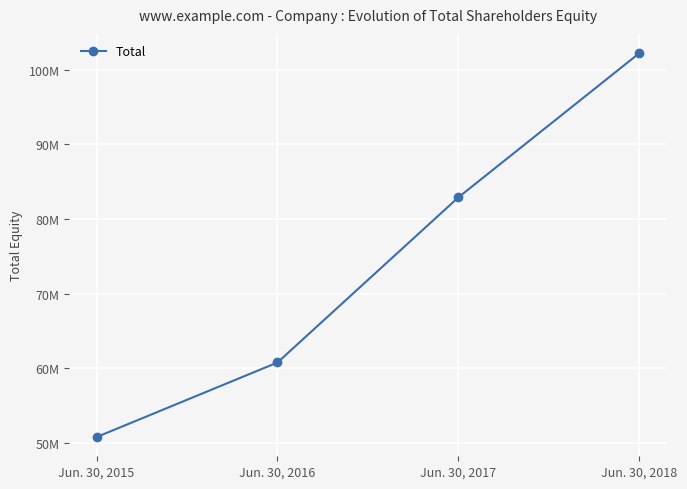

Does the chart have visible grid lines?

Yes